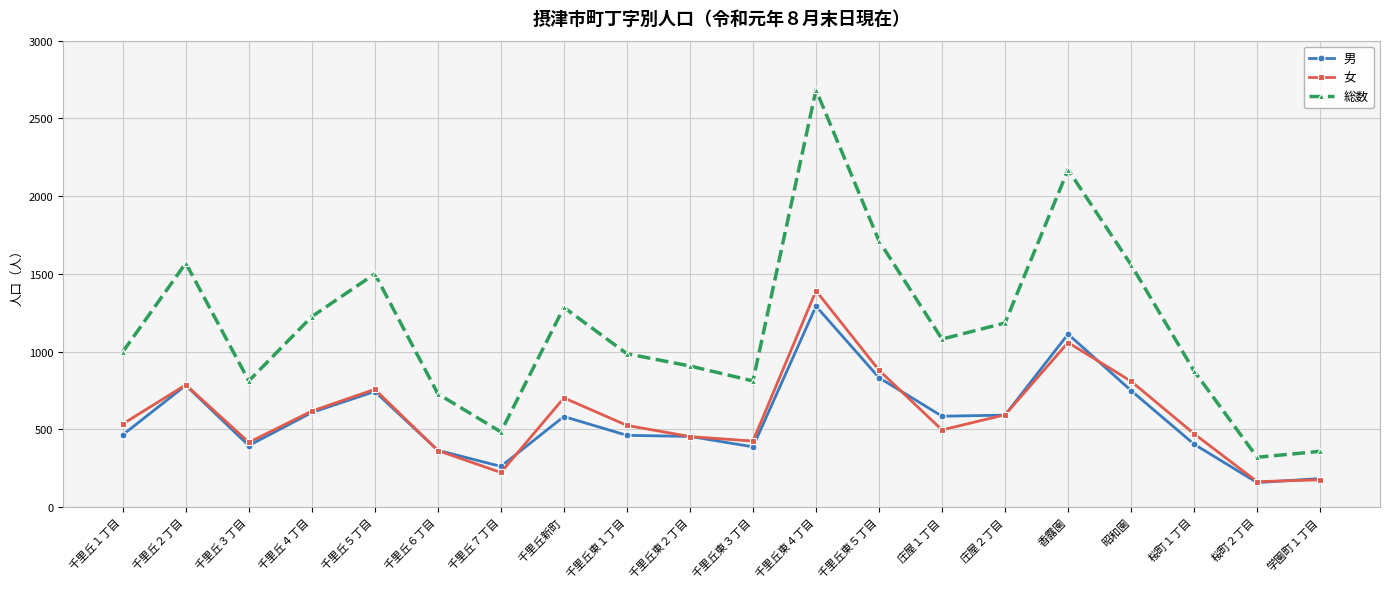

Which series has the largest total across all categories?

総数